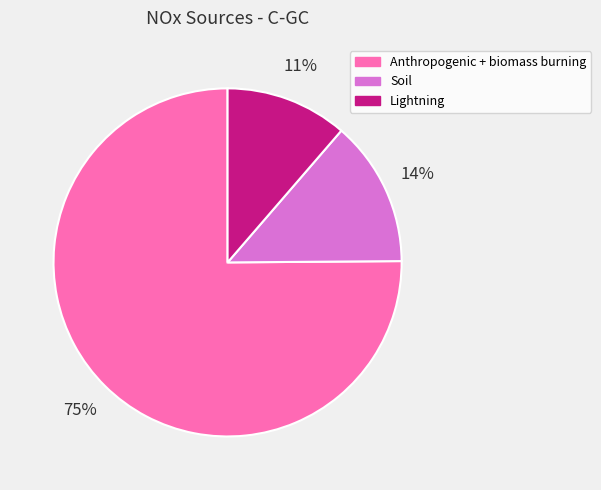

To the nearest percent, what portion does Soil represent?

14%